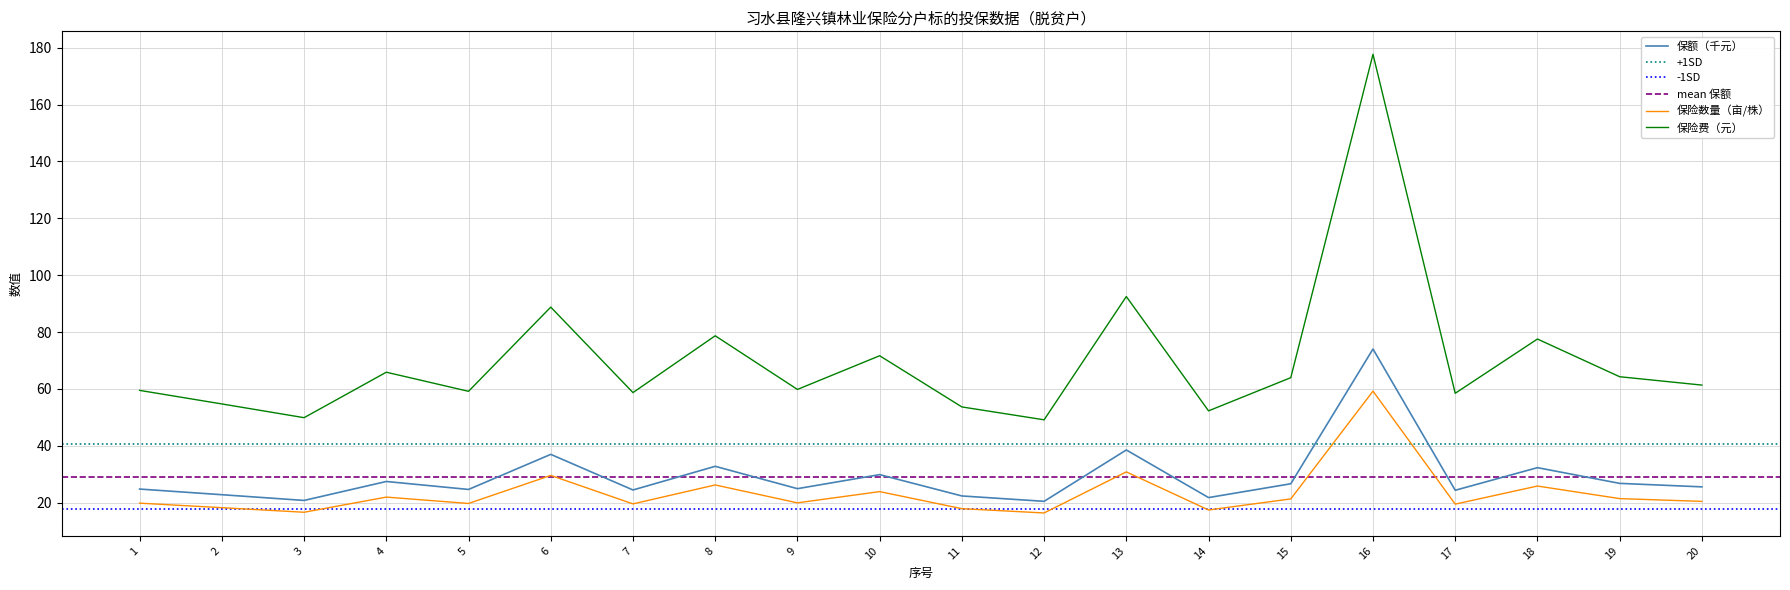

Does the chart have visible grid lines?

Yes